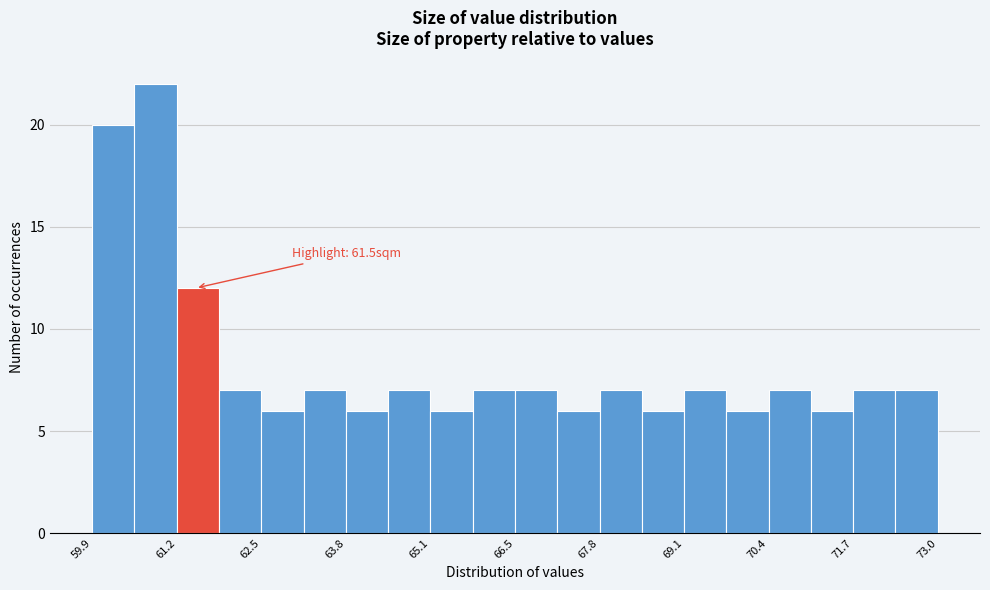

Read against the x-axis, roughly where is the centre of the tallest bar?

60.8